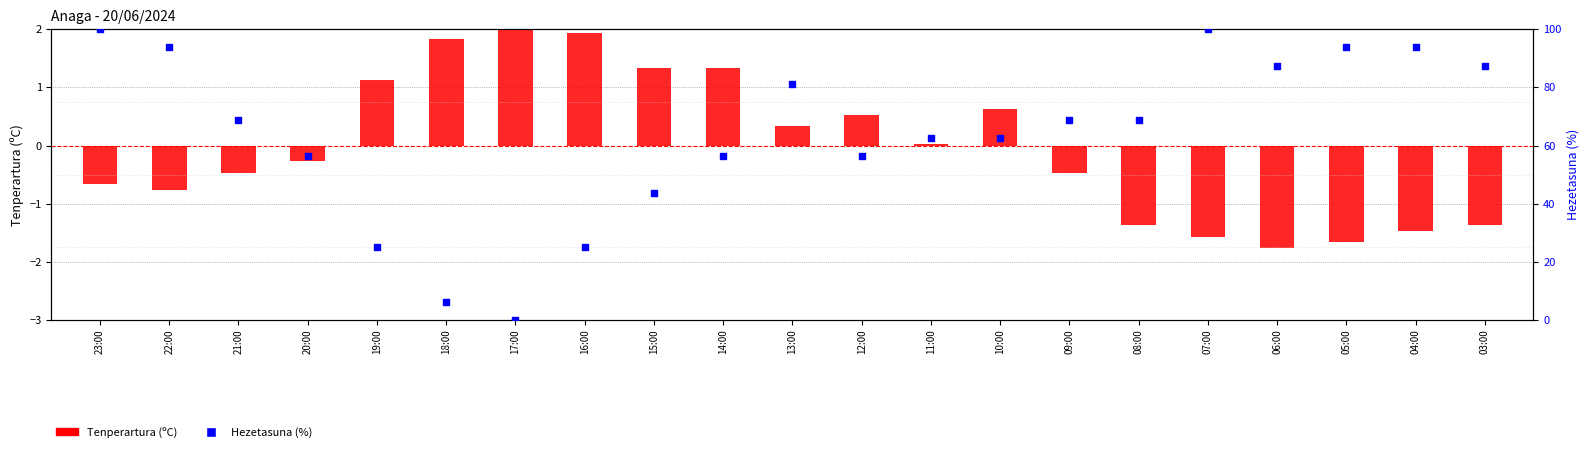

At how many categories does at least one series exceed 86?

7